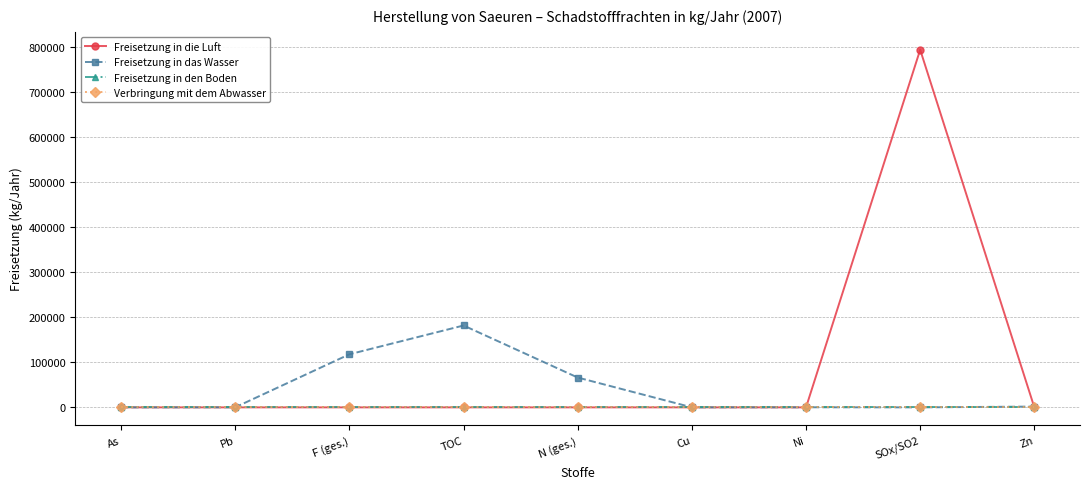

Which category has the highest value across all series?

SOx/SO2